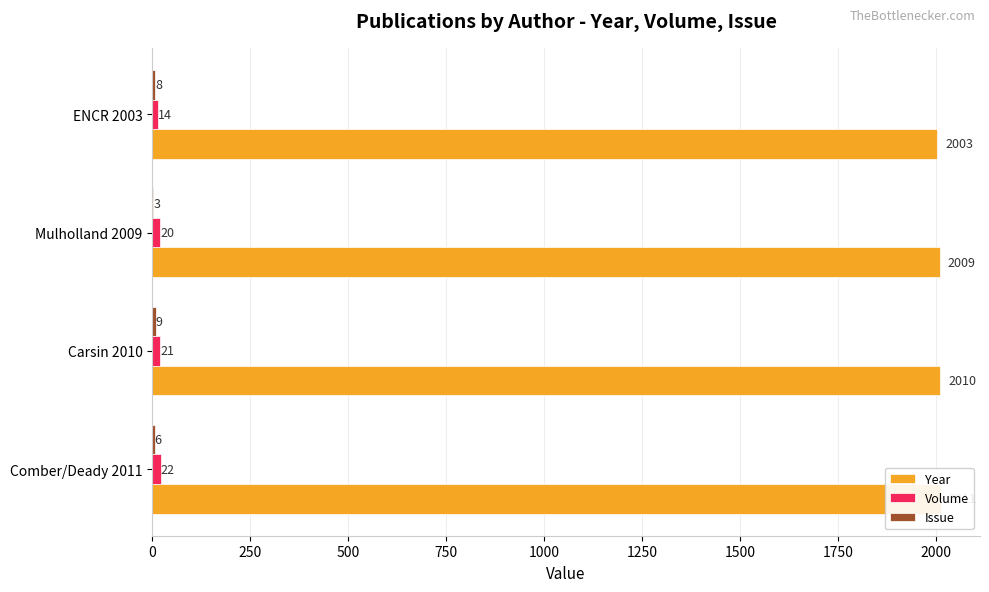

How many values in the Volume series are below 21?

2